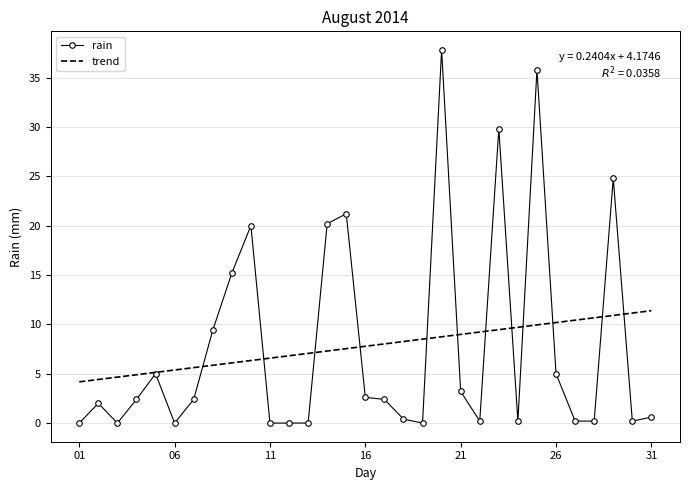

Which series has the widest spread of values?

rain